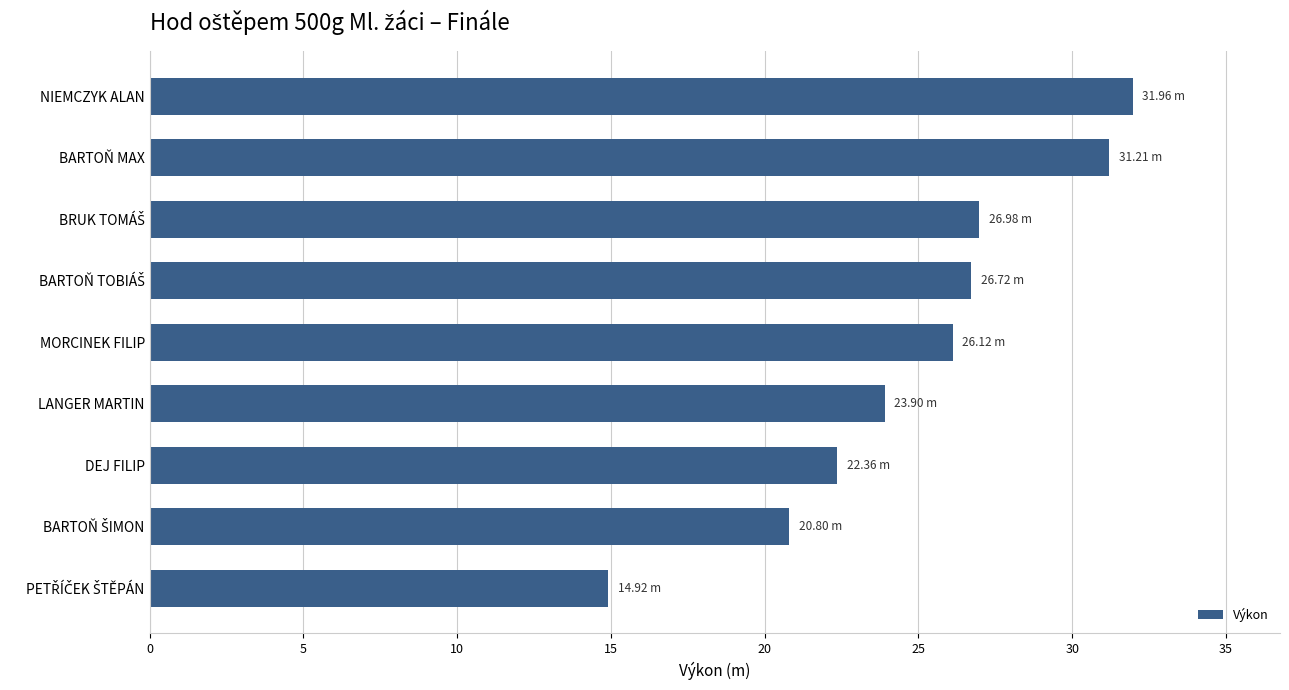

What is the difference between the maximum and second lowest values?

11.2